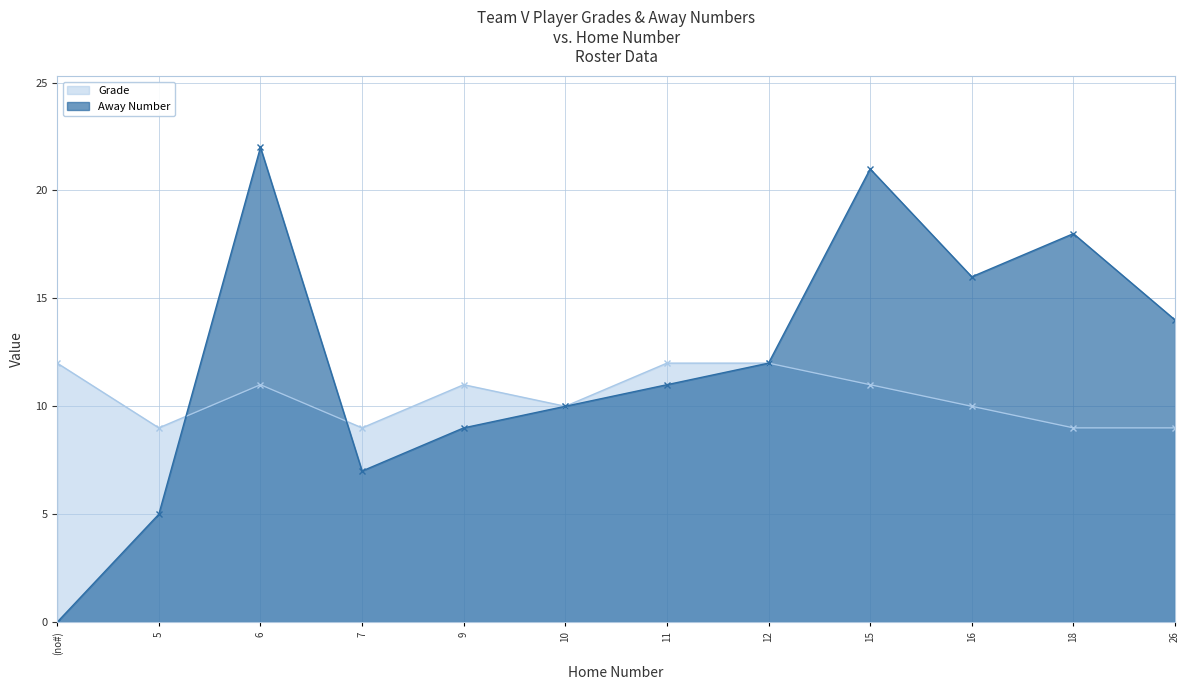

Reading left to right, extract all data points from this chart.

Grade: 12	9	11	9	11	10	12	12	11	10	9	9
Away Number: 0	5	22	7	9	10	11	12	21	16	18	14